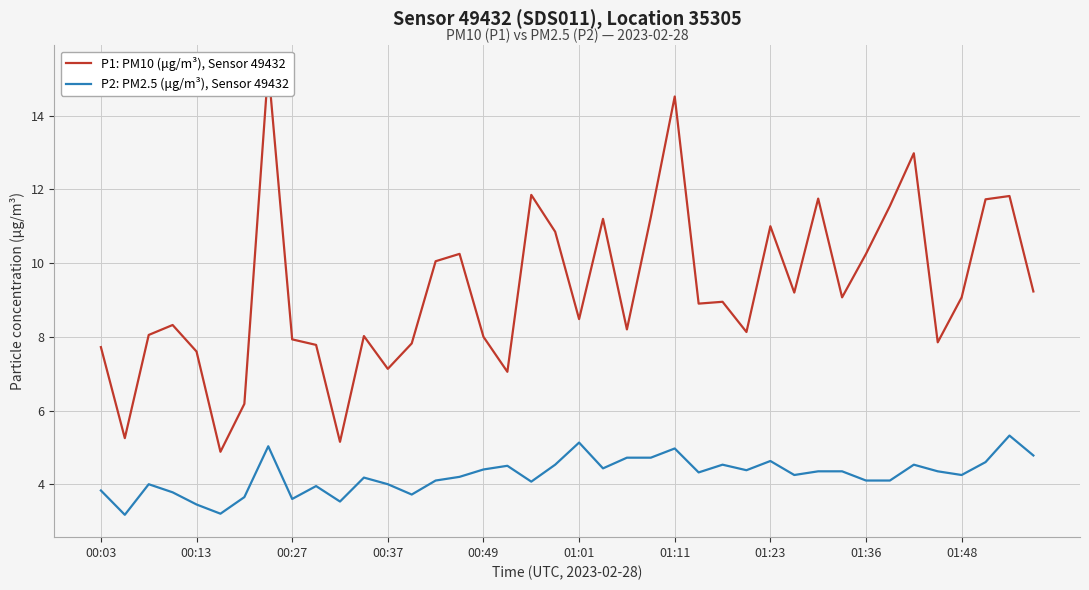

What are all the series names shown in the legend?

P1: PM10 (μg/m³), Sensor 49432, P2: PM2.5 (μg/m³), Sensor 49432